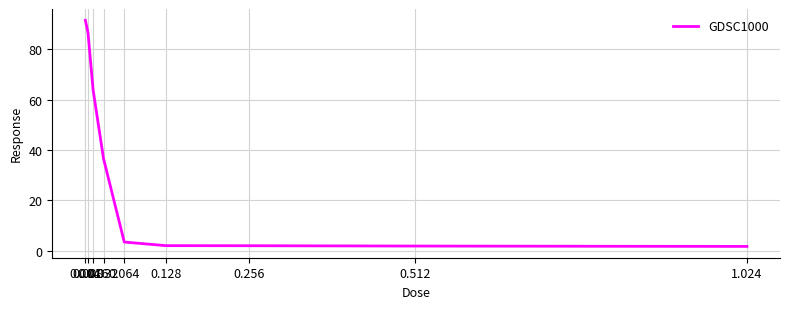

Between 0.256 and 0.008, which is larger?

0.008